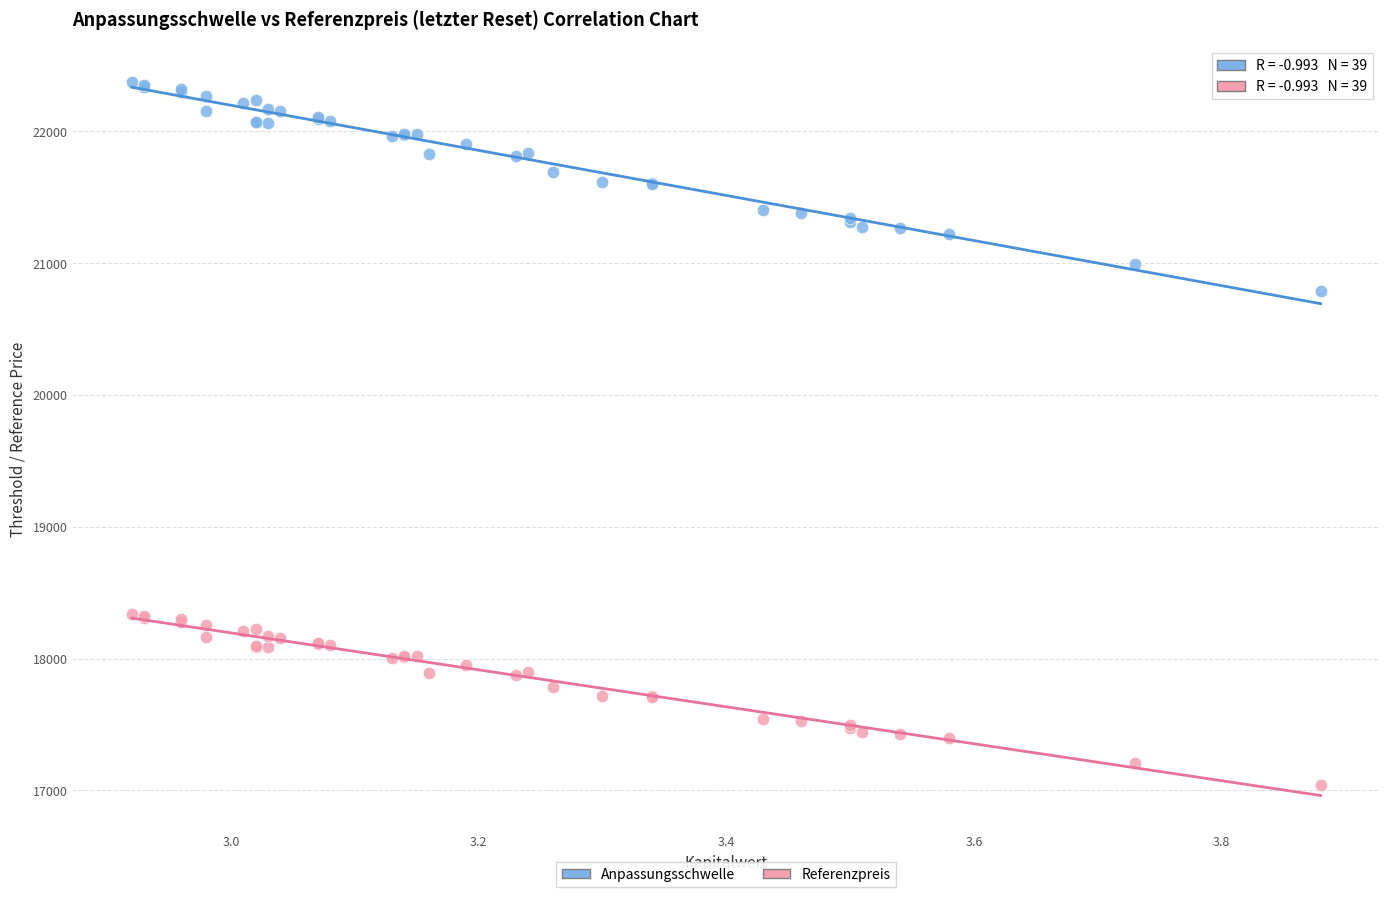

Across all series, what Y value is closest to 19705?

20785.9